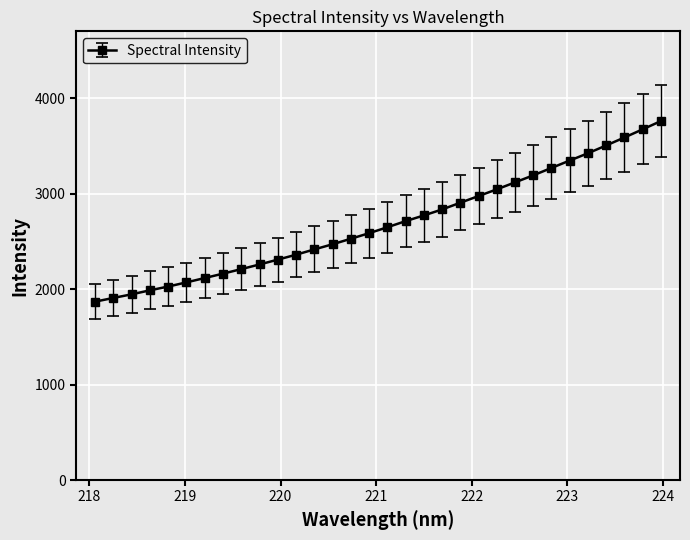

Count the number of values greater than 2648.

16